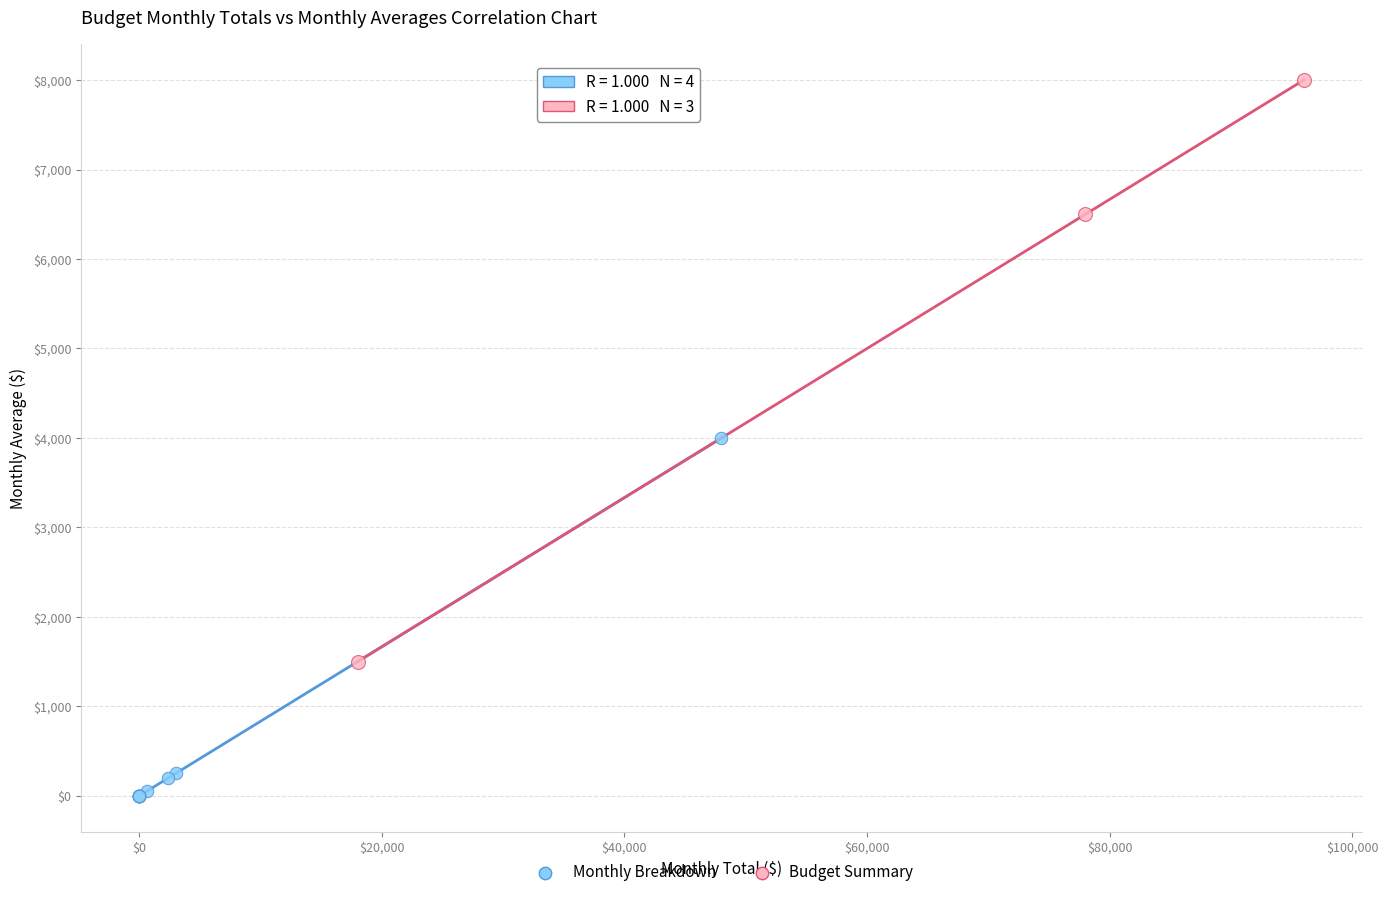

Which series has the largest Y range (max minus min)?

Budget Summary